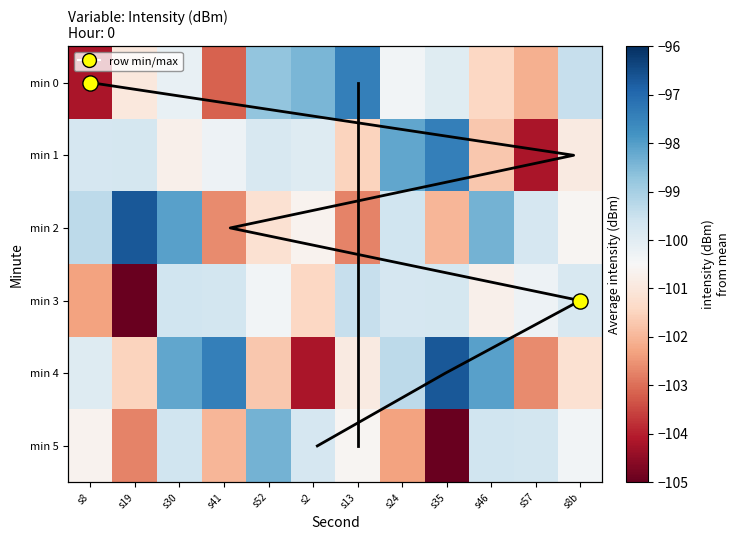

Rank the series at s52 from lowest to highest value.

4, 2, 3, 1, 0, 5